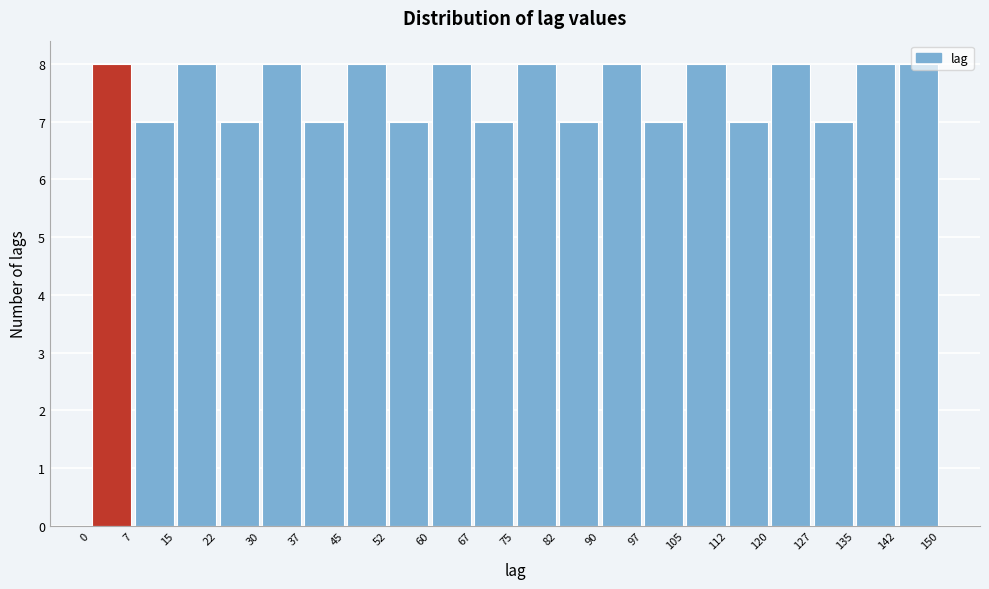

Reading left to right, transcribe this chart: for each bar, give the range it covers on the x-axis and its height. The values are not printed on the chart, so give them approximately, as read against the axis.

0 to 7: 8
7 to 15: 7
15 to 22: 8
22 to 30: 7
30 to 37: 8
37 to 45: 7
45 to 52: 8
52 to 60: 7
60 to 67: 8
67 to 75: 7
75 to 82: 8
82 to 90: 7
90 to 97: 8
97 to 105: 7
105 to 112: 8
112 to 120: 7
120 to 127: 8
127 to 135: 7
135 to 142: 8
142 to 150: 8